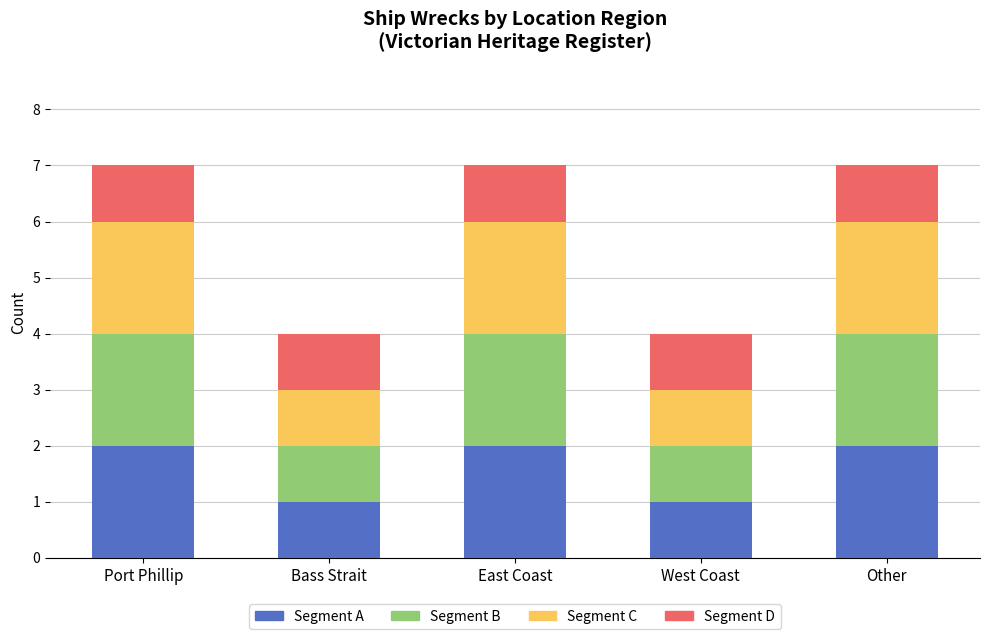

What is the total value across all series at West Coast?

4